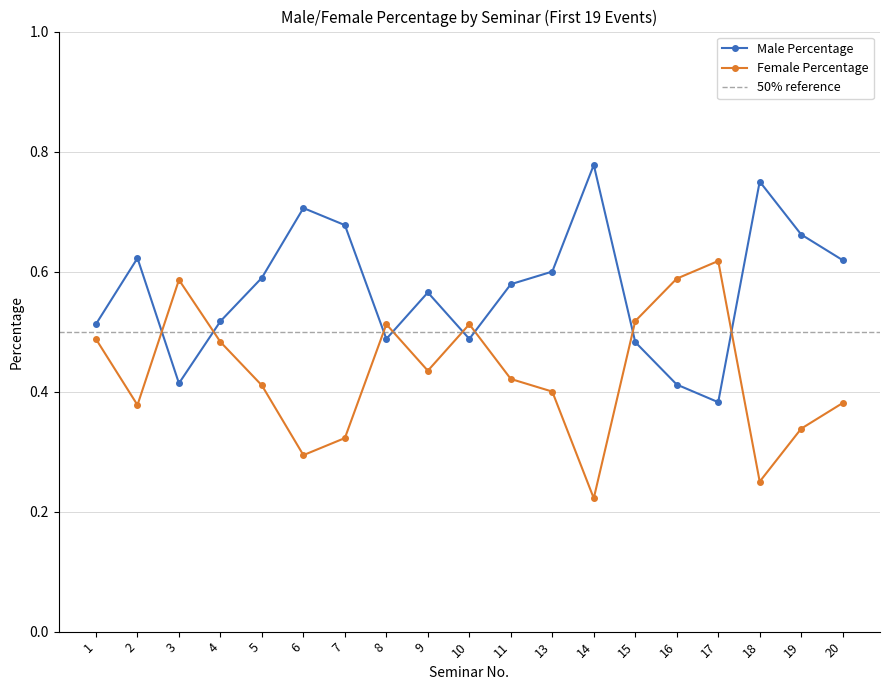

What is the difference between the second highest and minimum values in the Male Percentage series?

0.4